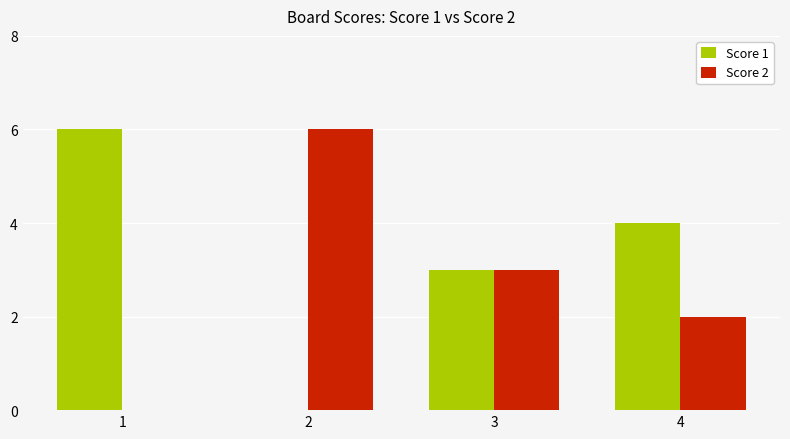

How many Score 2 values are between 2 and 6?

3